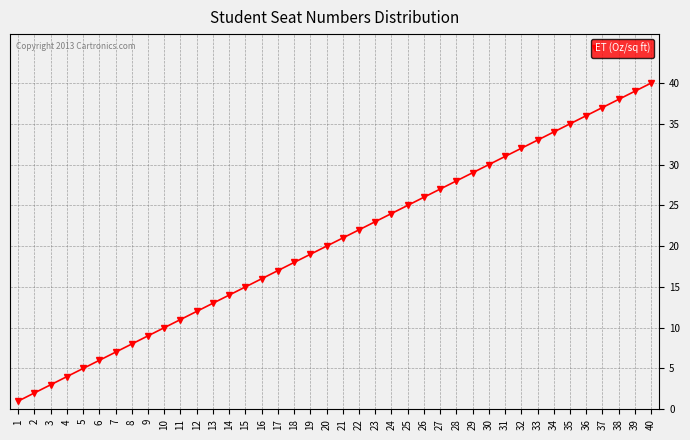

What is the value of the 21st point from the left?

21